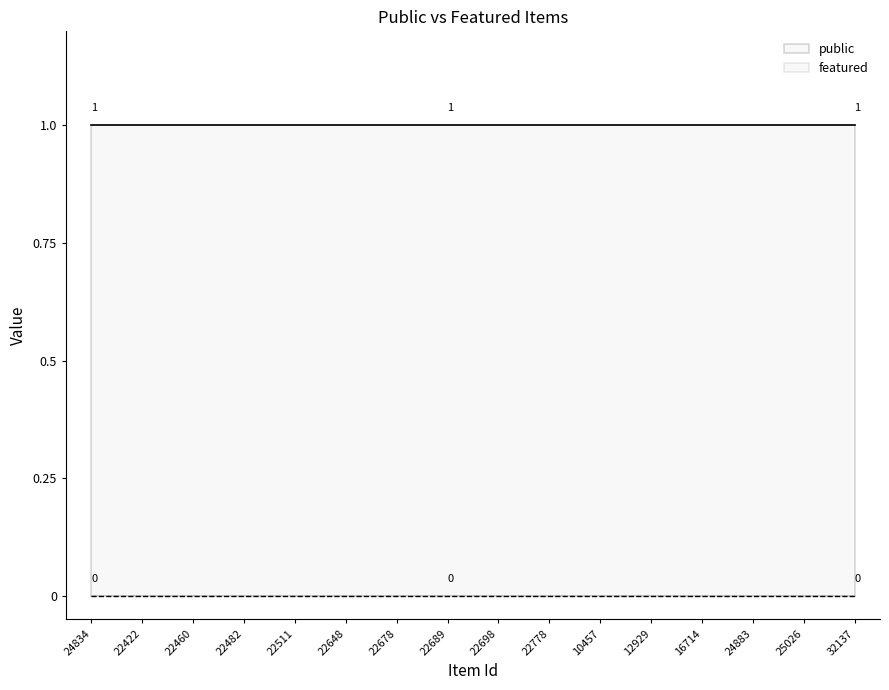

At which category is the sum across all series the highest?

24834